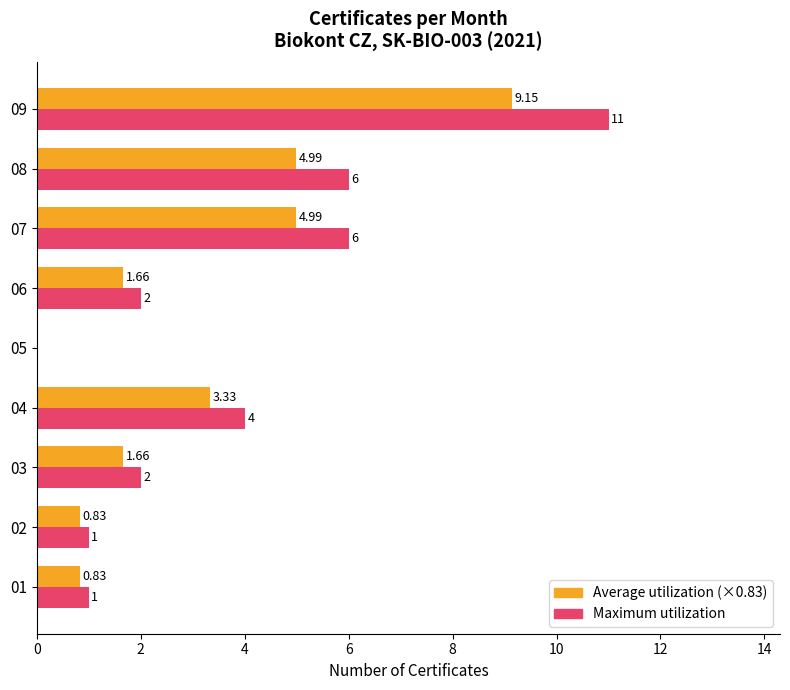

At which category is the sum across all series the highest?

09